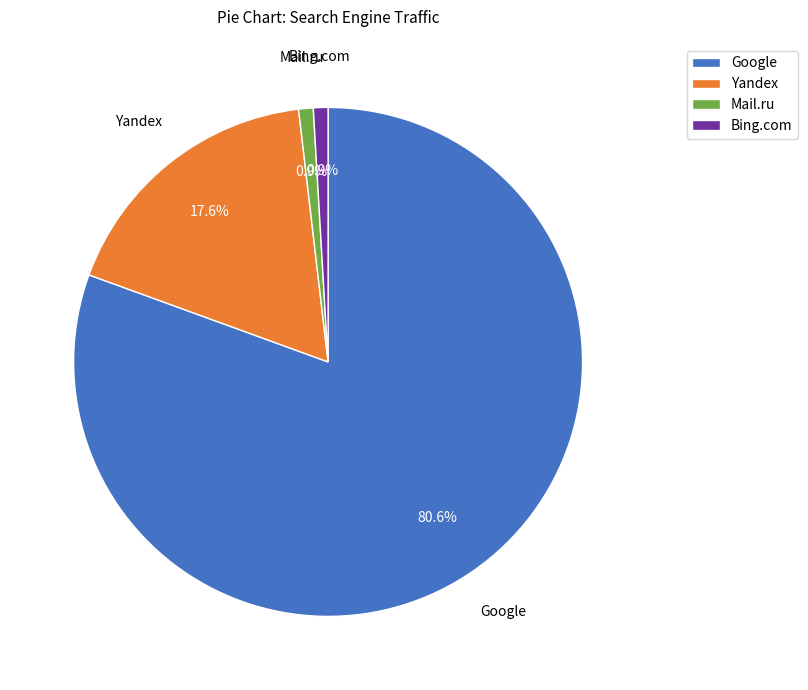

Which category has the biggest portion of the pie?

Google